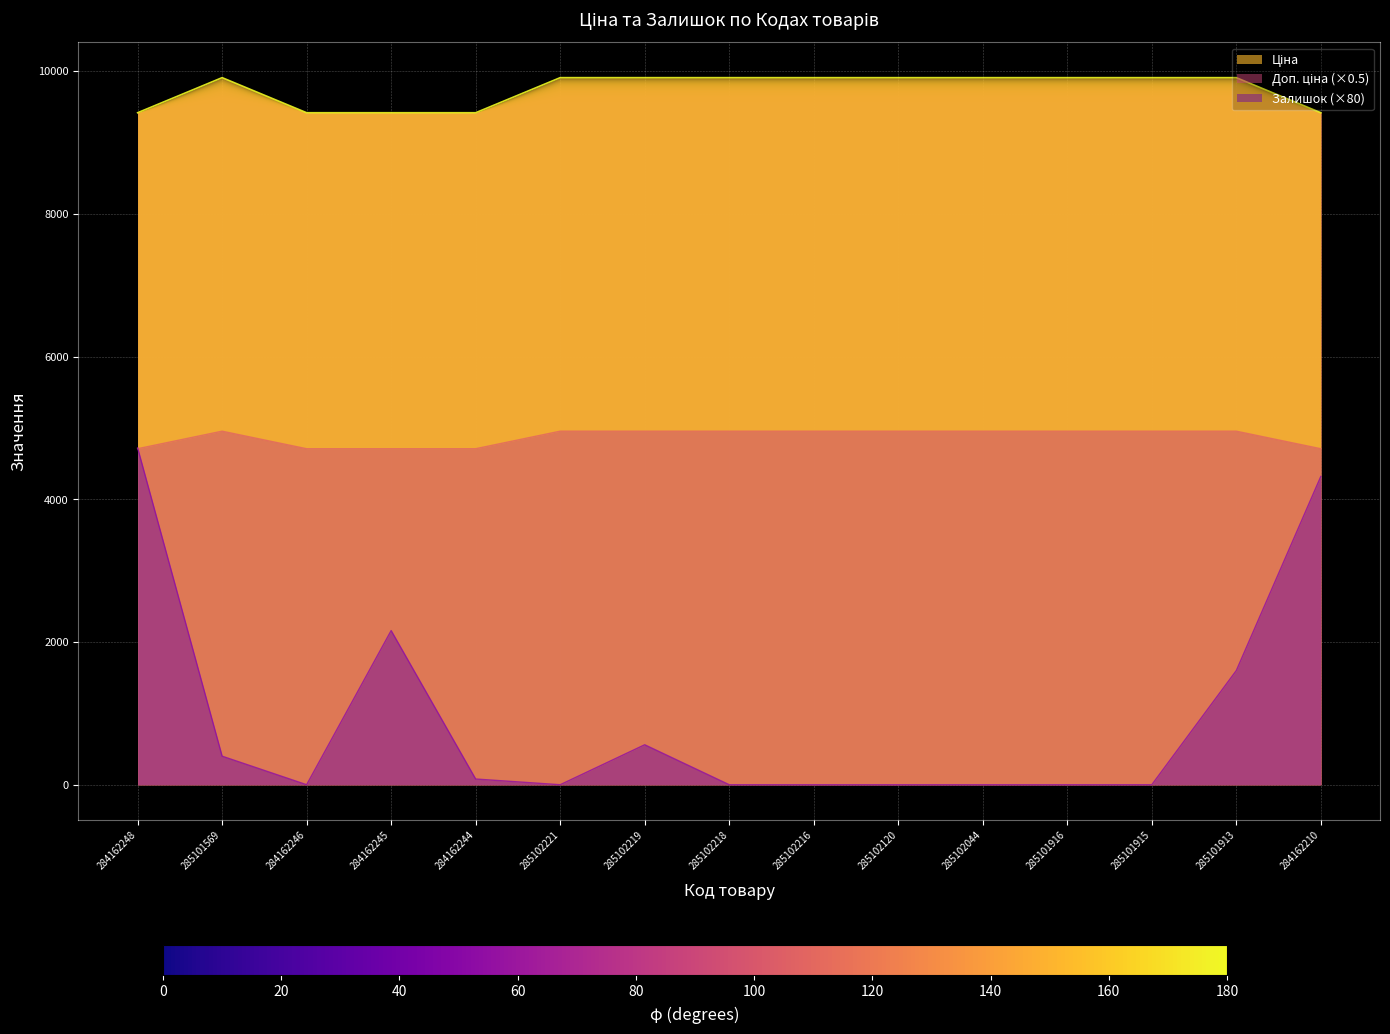

Between which two adjacent categories do Залишок and Доп. ціна first intersect?

284162248 and 285101569